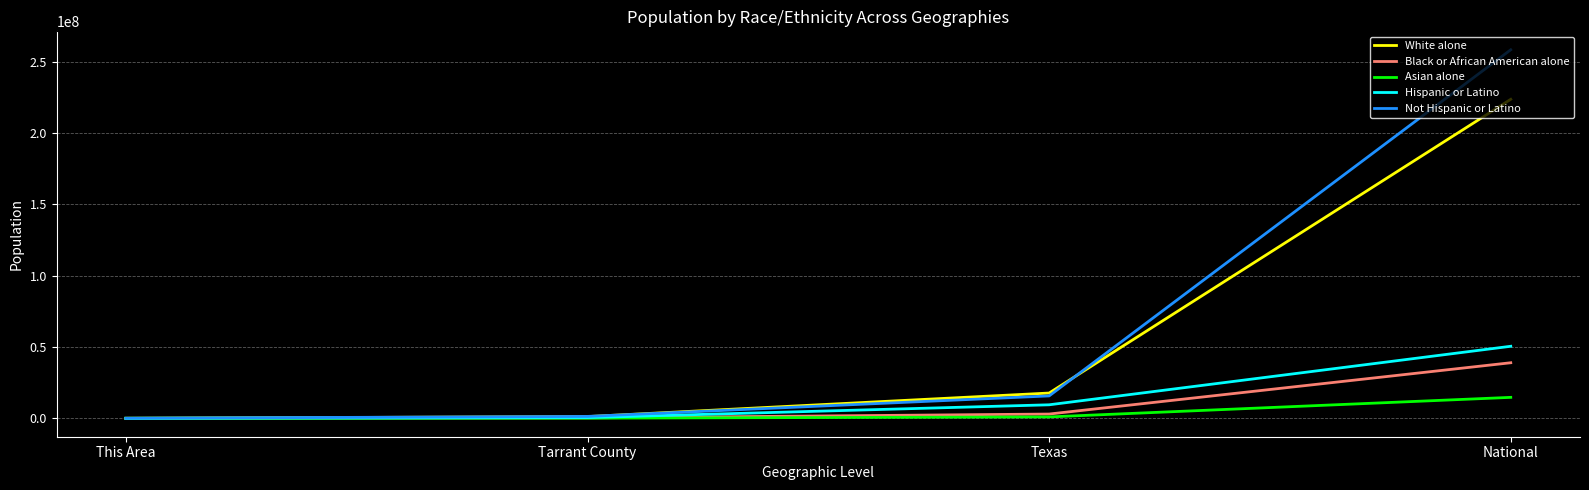

Rank the series by their maximum value, from lowest to highest.

Asian alone, Black or African American alone, Hispanic or Latino, White alone, Not Hispanic or Latino